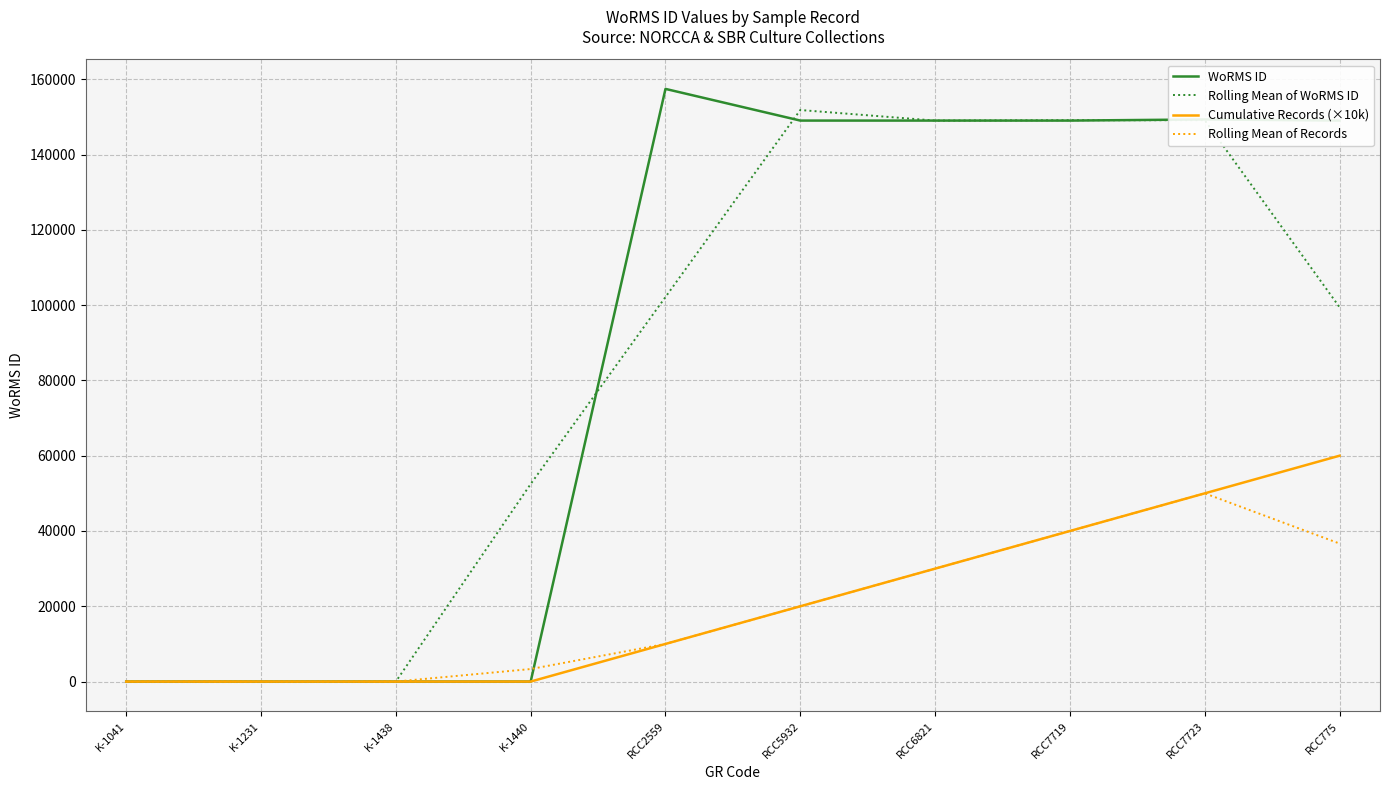

True or false: Rolling Mean of Records and WoRMS ID cross at least once.

True